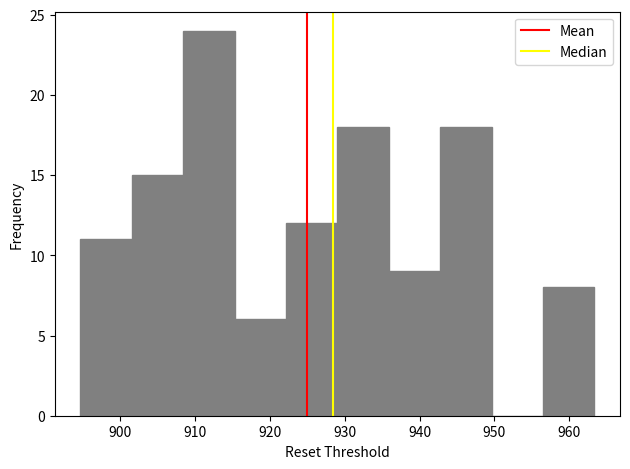

How tall is the bar that spans 908 to 915 on the x-axis? Neither the bar edges nor the heights are printed on the chart, so give them approximately, as read against the axes.

24